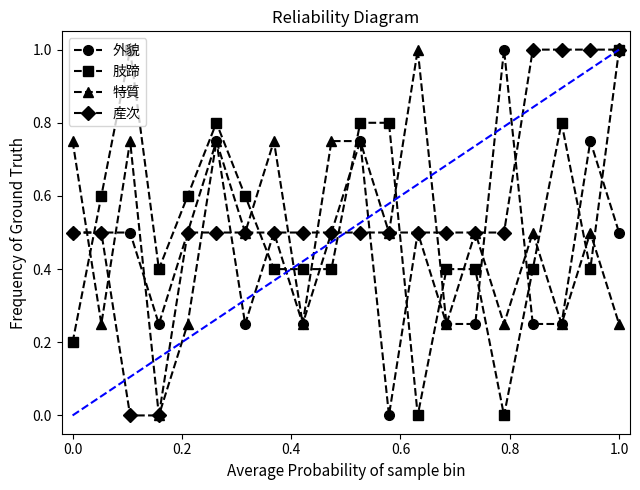

In 特質, how many points are lower than both neighbors (excluding endpoints)?

8